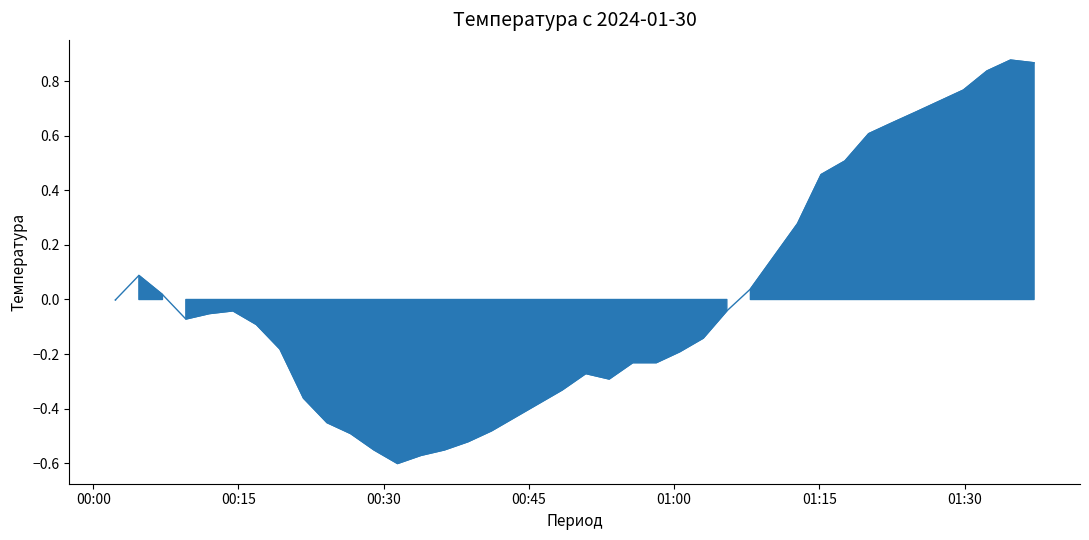

What is the difference between the maximum and minimum values?

1.5